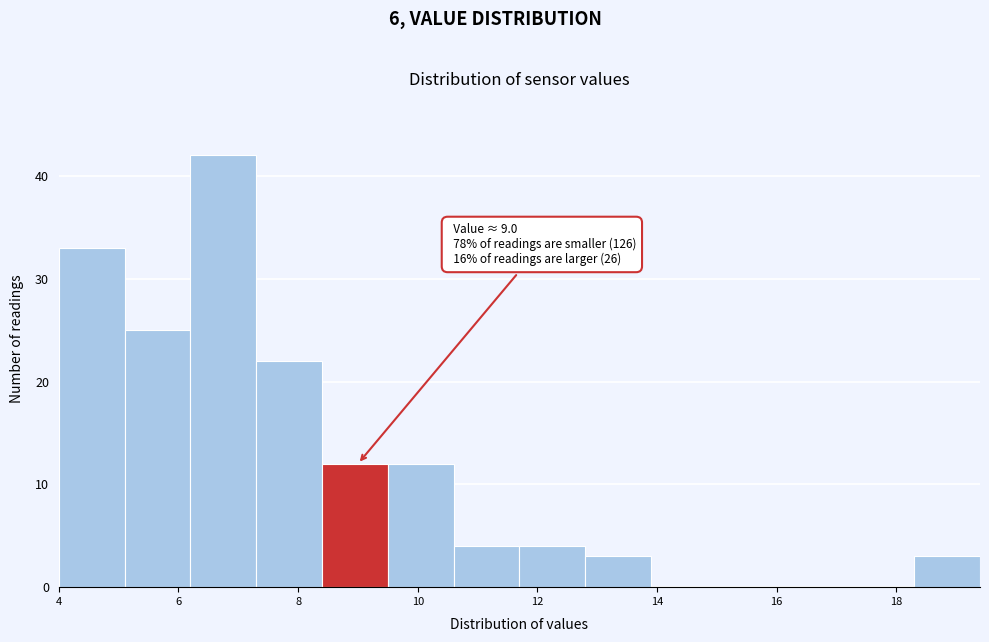

Over which range of the x-axis is the bar tallest?

6.2 to 7.3